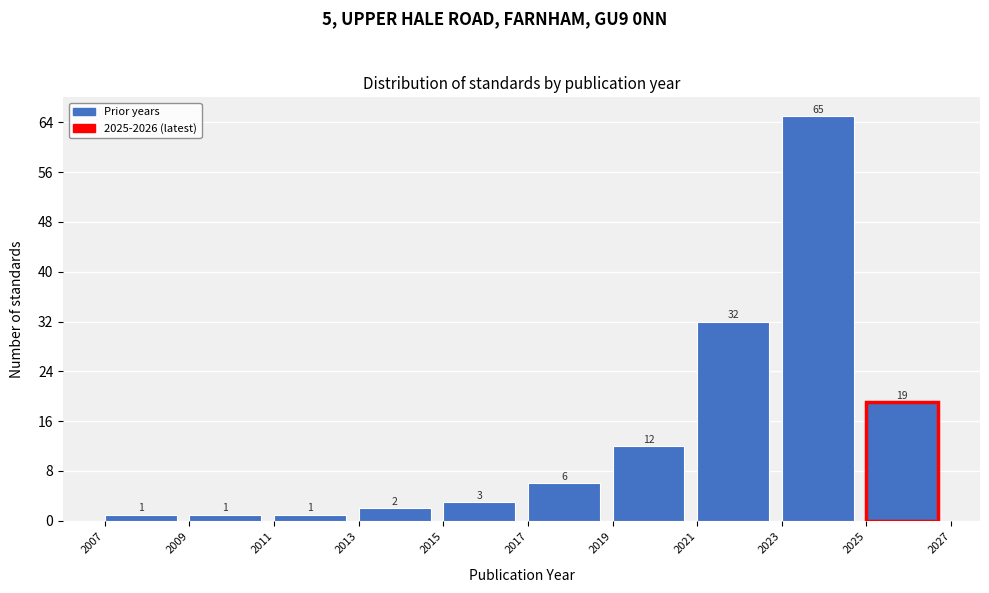

How tall is the bar that spans 2025 to 2027 on the x-axis?

19